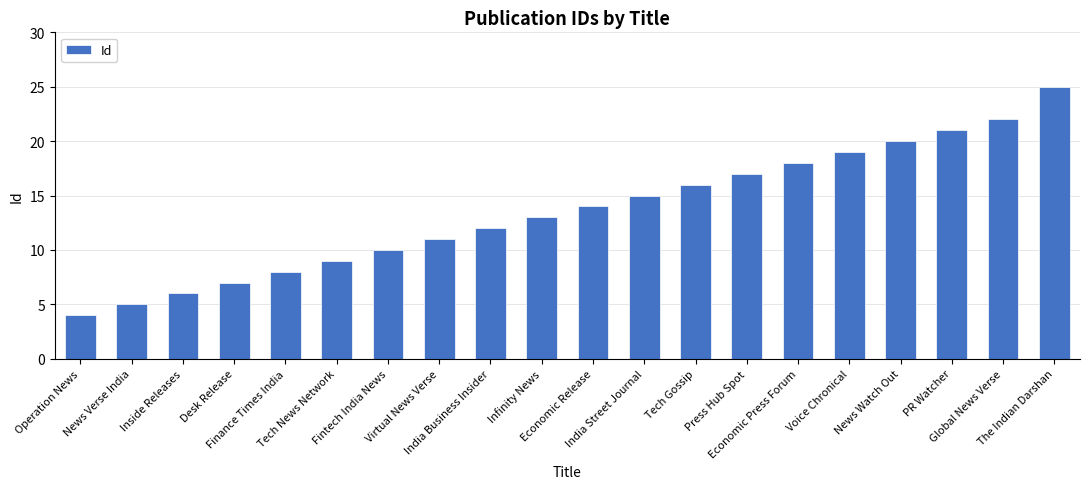

Reading left to right, list all the values displayed in this chart.

4	5	6	7	8	9	10	11	12	13	14	15	16	17	18	19	20	21	22	25